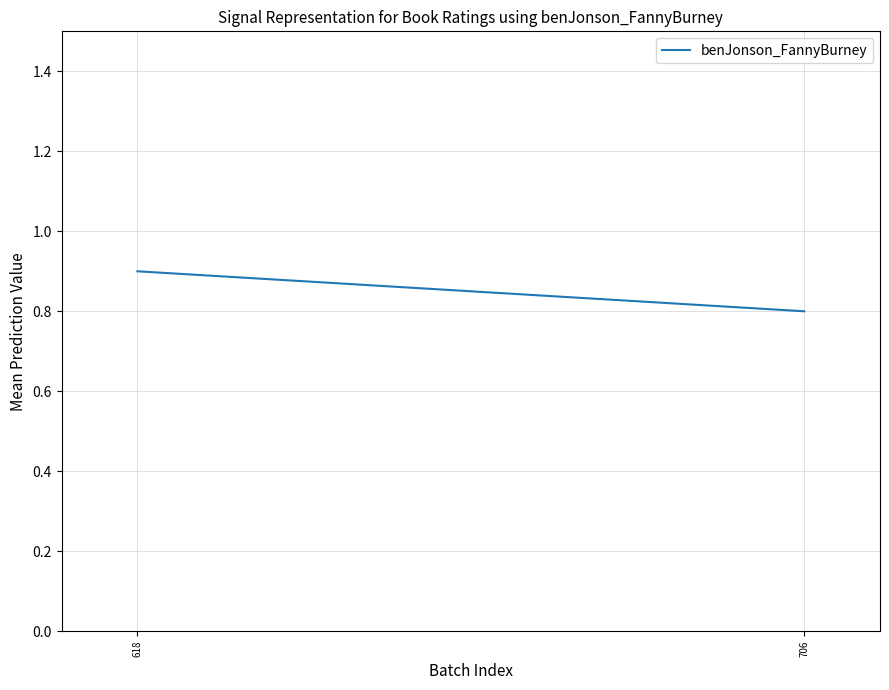

The chart shows a value of 1.4 at 706. True or false?

False